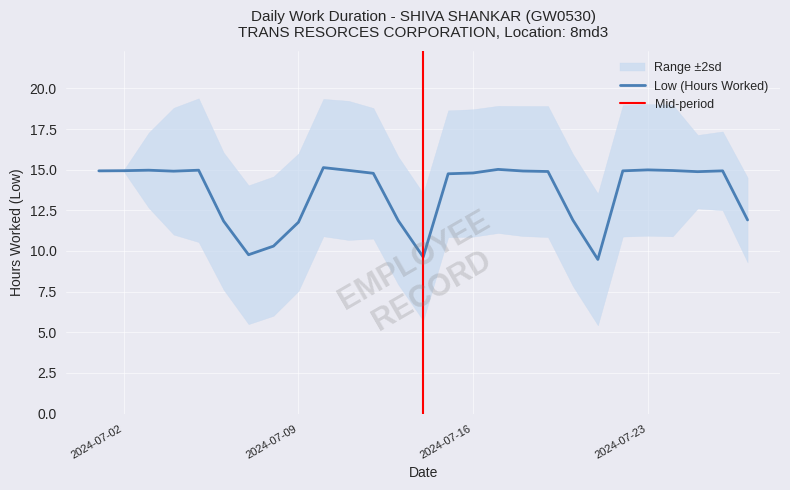

Reading right to left, transcribe all the data shown in this chart.

2024-07-27=11.9	2024-07-26=14.9	2024-07-25=14.9	2024-07-24=14.9	2024-07-23=15.0	2024-07-22=14.9	2024-07-21=9.5	2024-07-20=11.9	2024-07-19=14.9	2024-07-18=14.9	2024-07-17=15.0	2024-07-16=14.8	2024-07-15=14.8	2024-07-14=9.6	2024-07-13=11.9	2024-07-12=14.8	2024-07-11=15.0	2024-07-10=15.1	2024-07-09=11.8	2024-07-08=10.3	2024-07-07=9.8	2024-07-06=11.8	2024-07-05=15.0	2024-07-04=14.9	2024-07-03=15.0	2024-07-02=14.9	2024-07-01=14.9